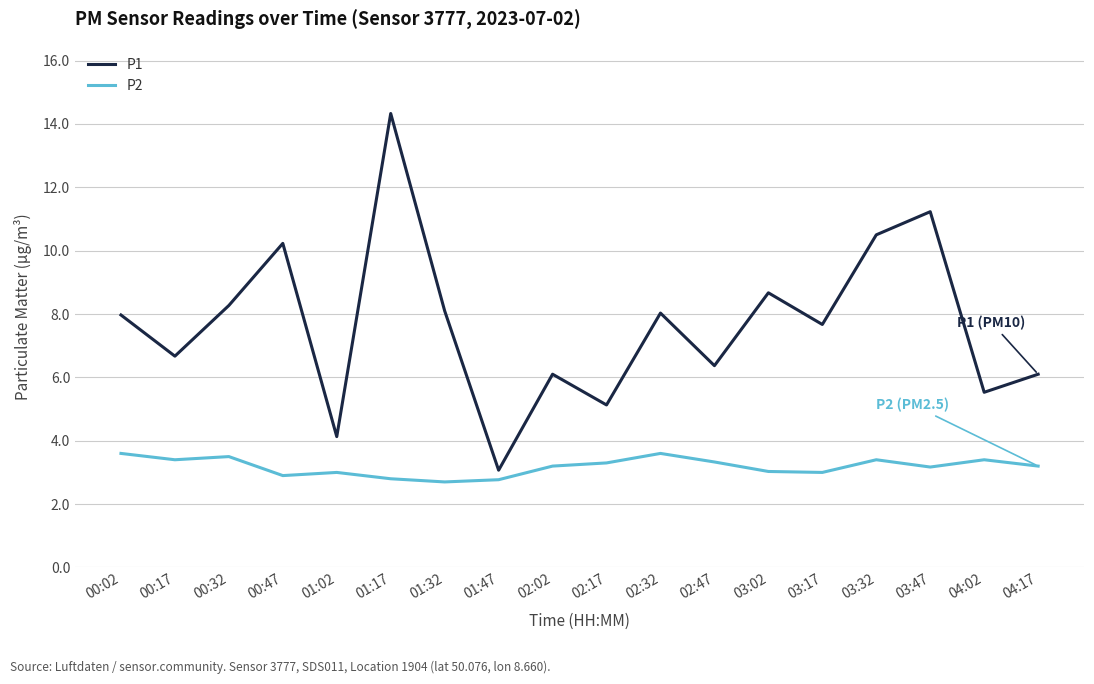

Which series changed the most between 01:32 and 03:32?

P1